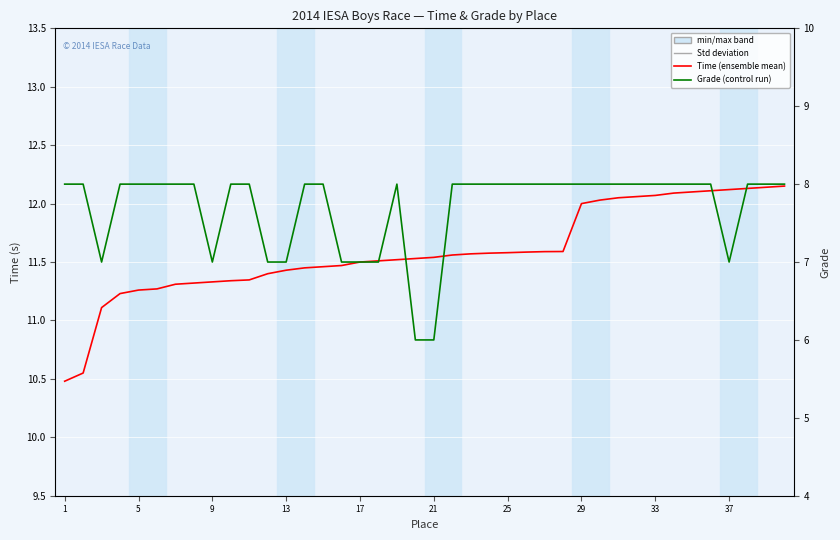

How many lines are shown in the chart?

2